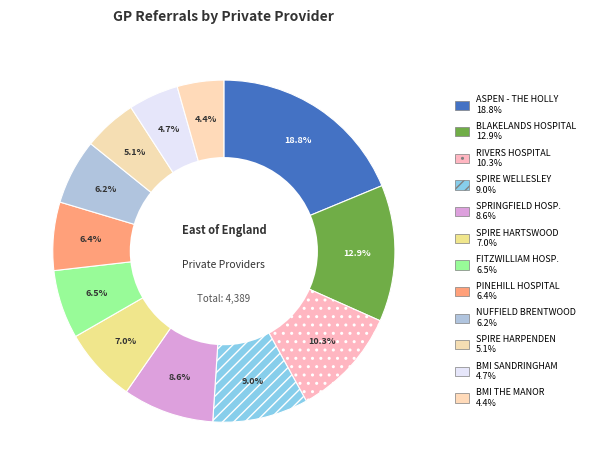

How many segments does this pie chart have?

12